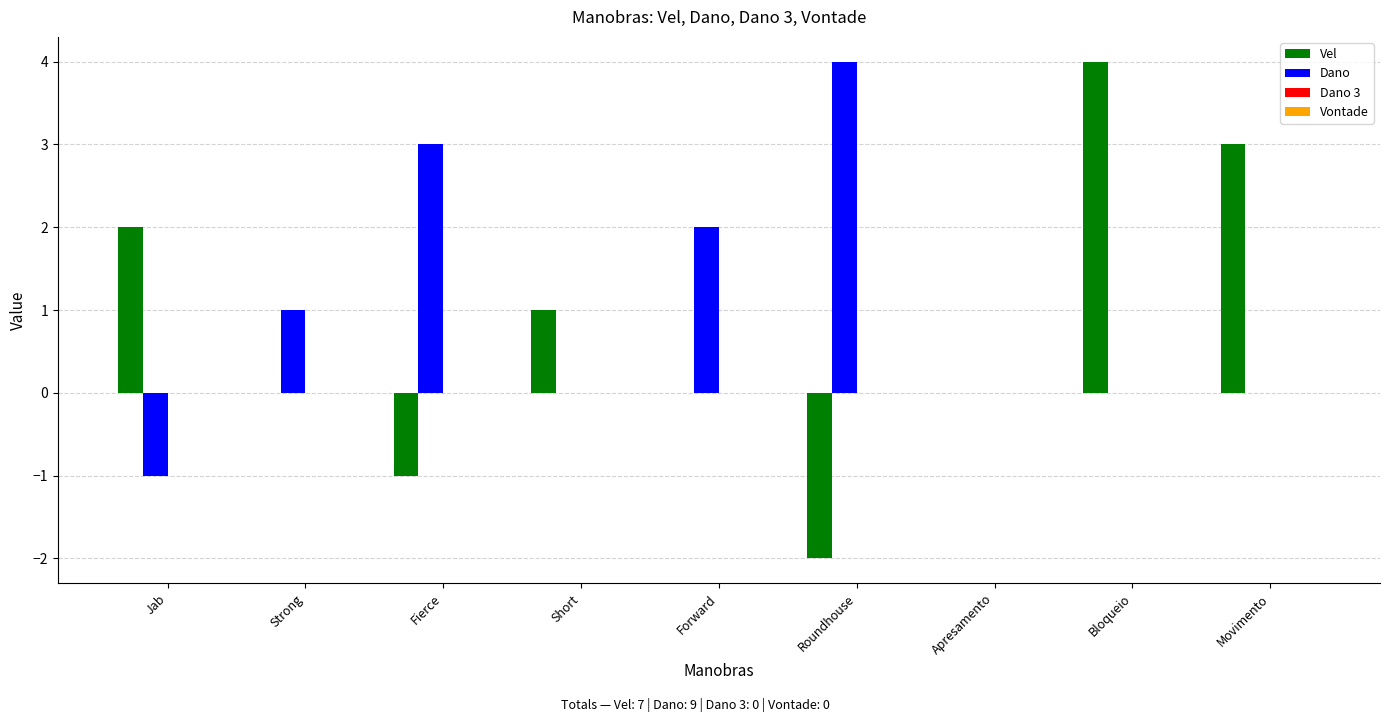

How many series are shown in this chart?

2